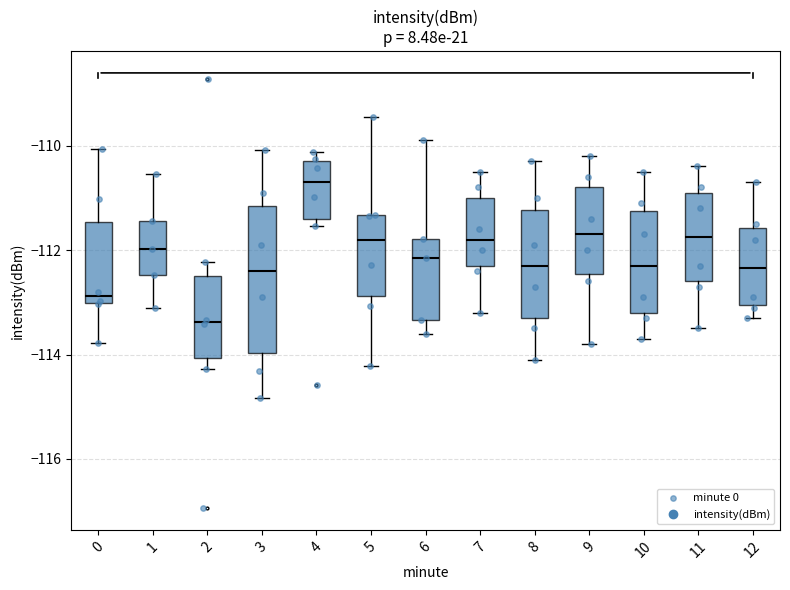

Where is the upper edge of the box at x = 11 on the y-axis? The values are not printed on the chart, so give them approximately, as read against the axis.

-110.8